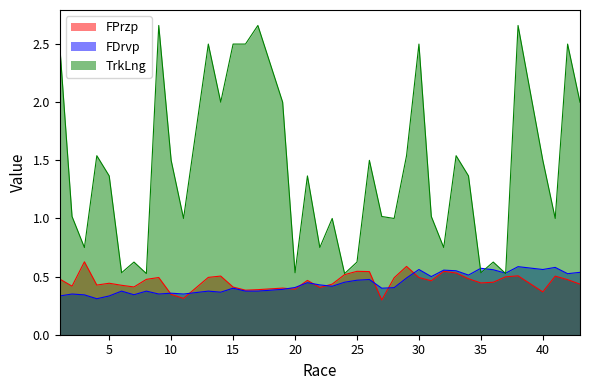

Where is the first local maximum for TrkLng?

4